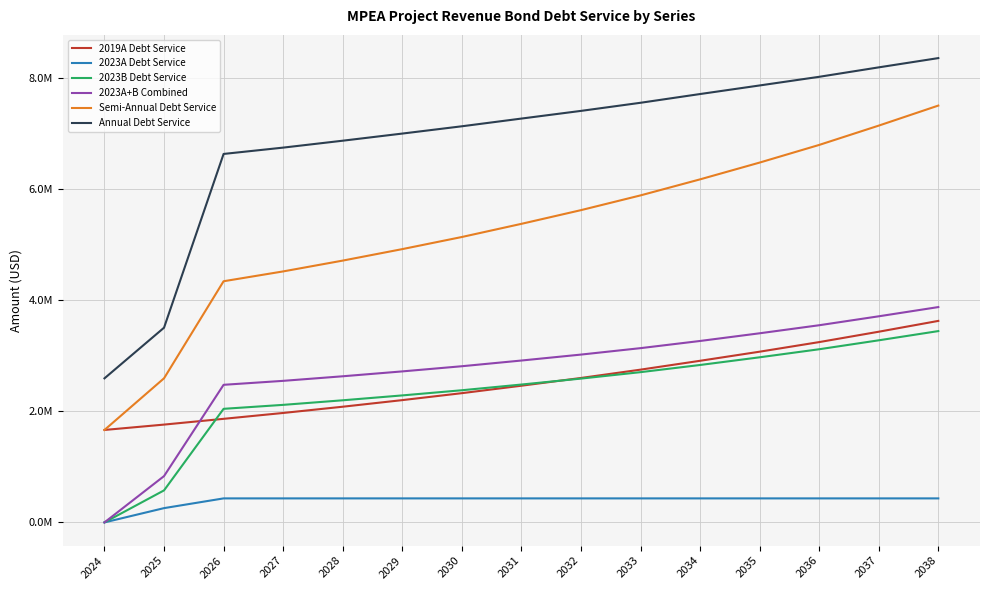

What are all the series names shown in the legend?

2019A Debt Service, 2023A Debt Service, 2023B Debt Service, 2023A+B Combined, Semi-Annual Debt Service, Annual Debt Service